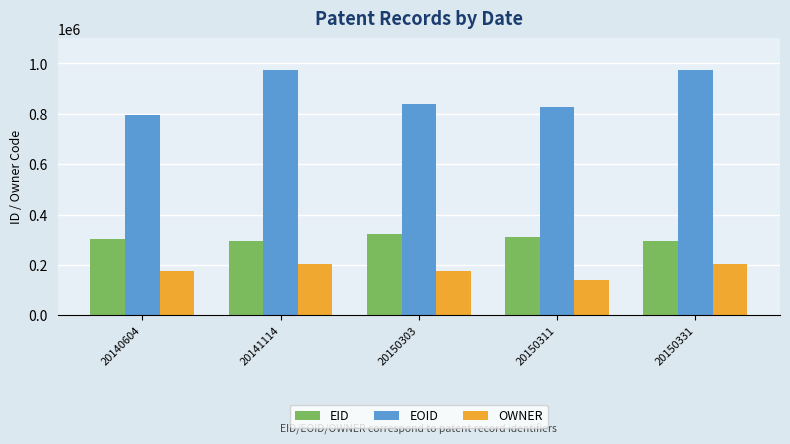

What is the average value of the OWNER series?

179437